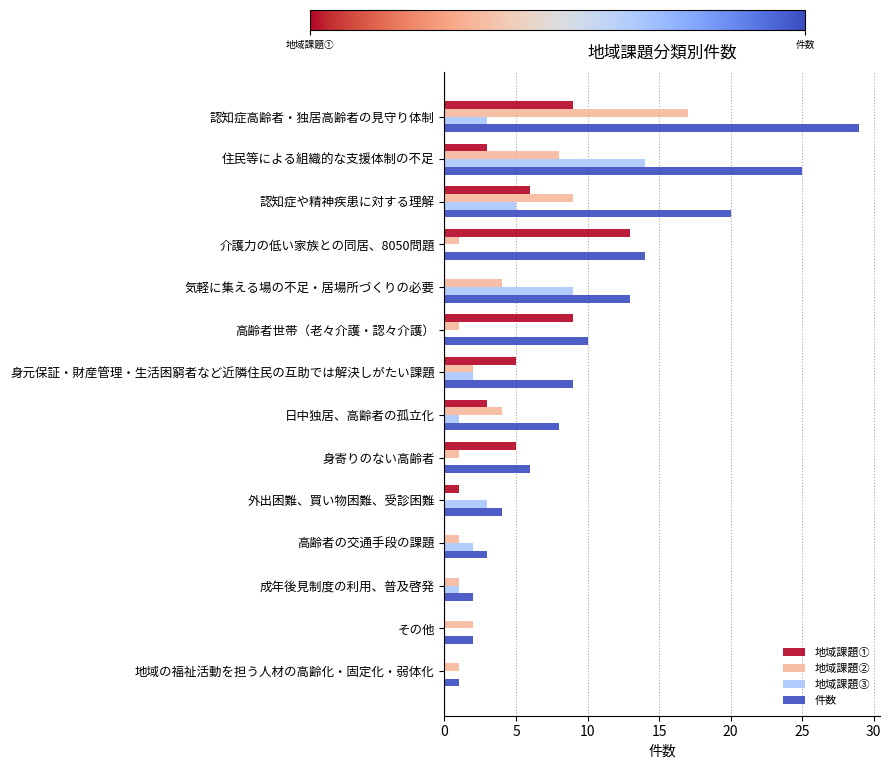

Between 住民等による組織的な支援体制の不足 and 日中独居、高齢者の孤立化, which series saw the biggest shift?

件数